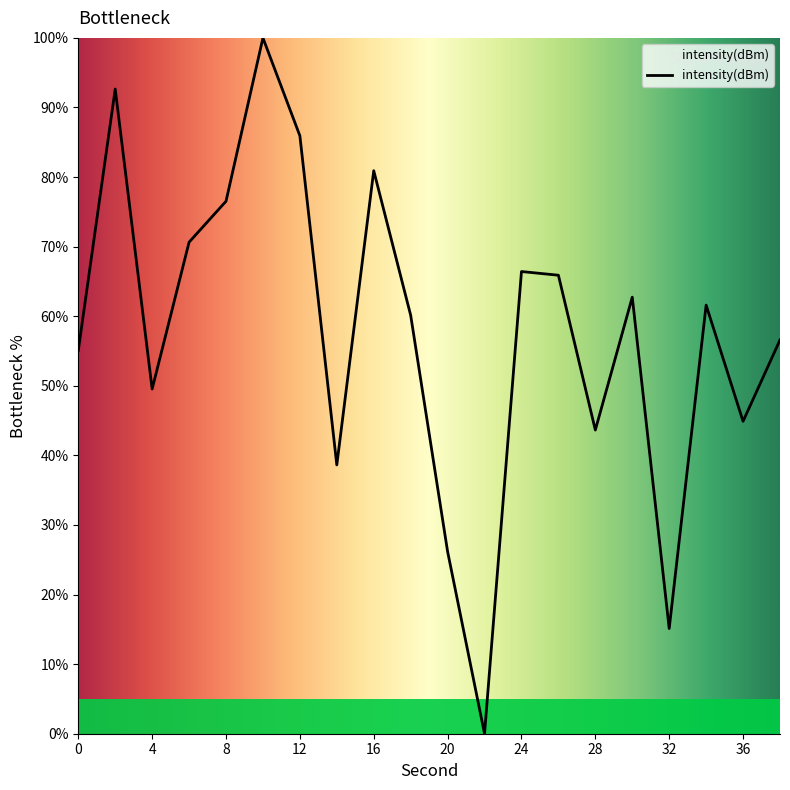

Does the chart display data point markers on the line(s)?

No